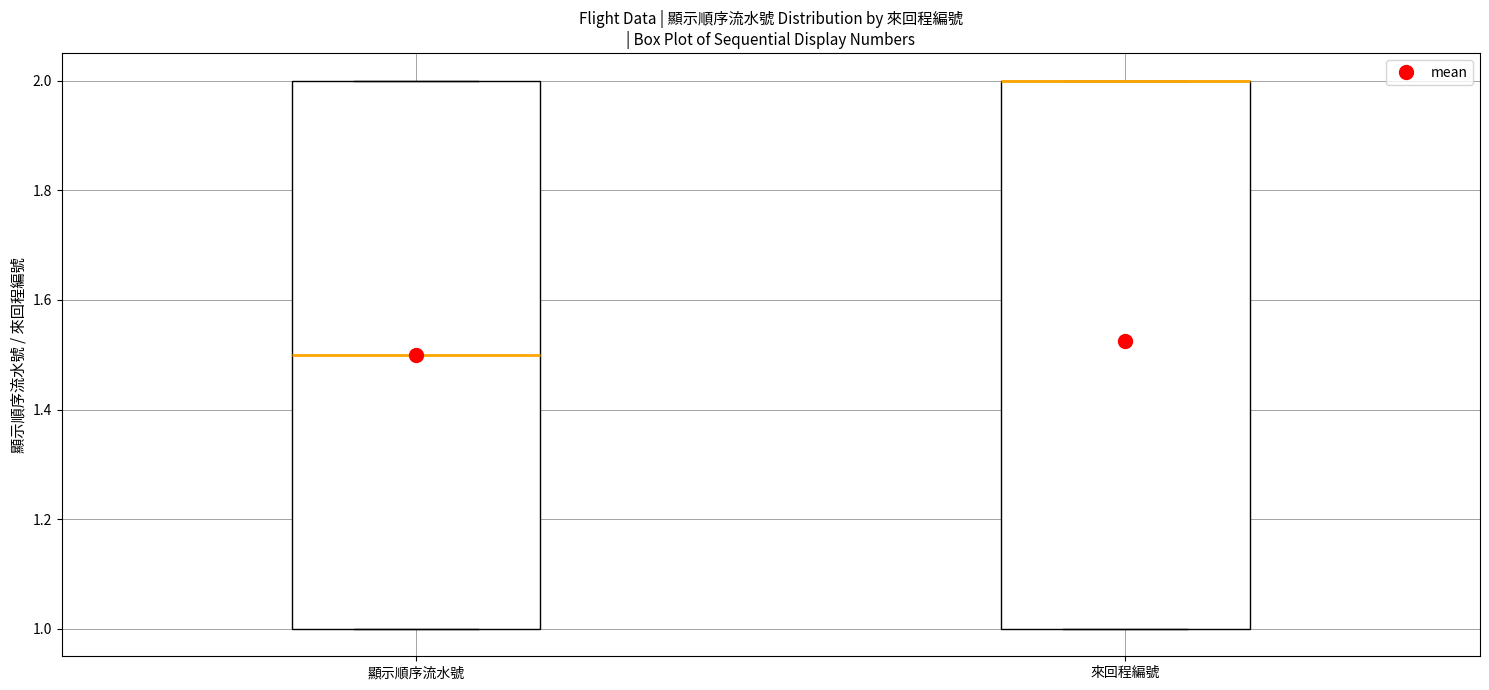

Reading left to right, transcribe this box plot: for each box, give where its median line is, the range the box spans, and where its two whiskers end, as read against the y-axis. The values are not printed on the chart, so give them approximately, as read against the axis.

顯示順序流水號: median 1.5, box 1.0 to 2.0, whiskers 1.0 to 2.0
來回程編號: median 2.0 (drawn on the box's upper edge), box 1.0 to 2.0, whiskers 1.0 to 2.0